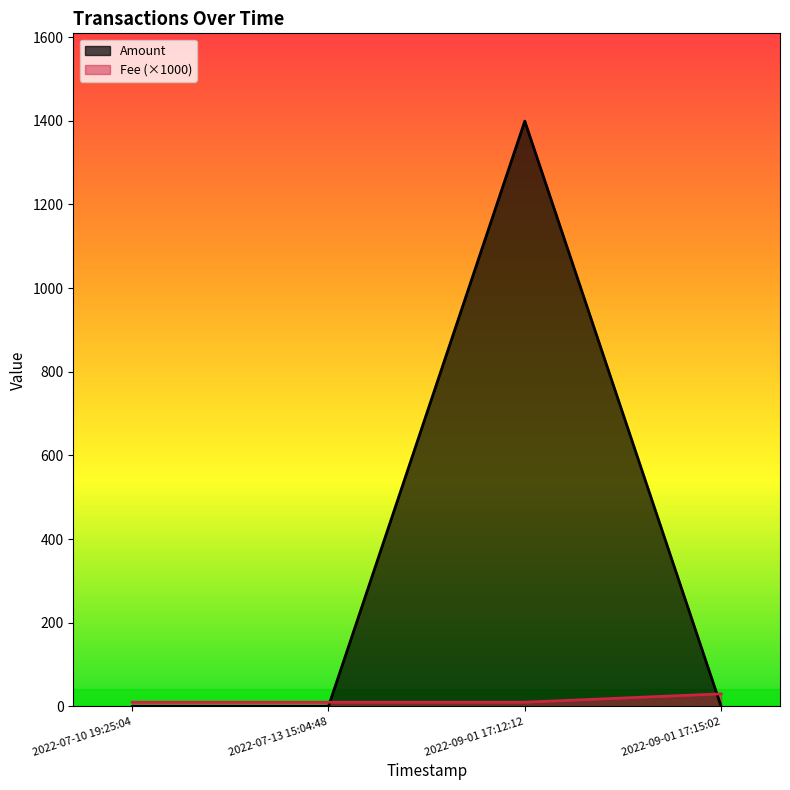

Does the chart have visible grid lines?

No